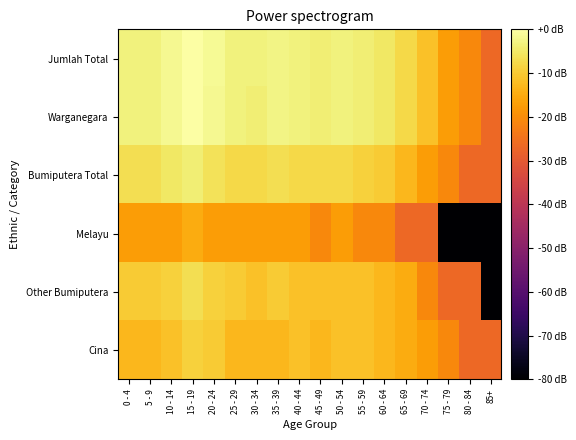

What is the total value across all series at 20 - 24?

-45.1